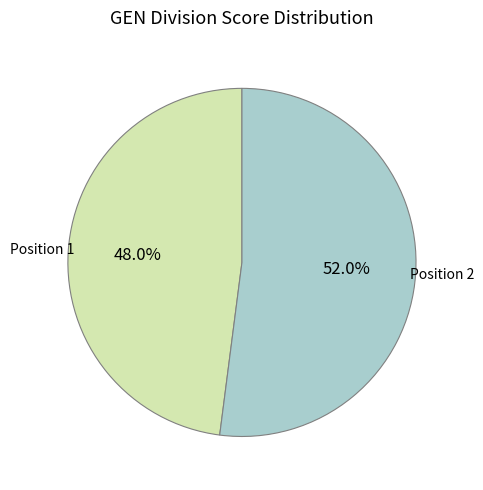

How many segments does this pie chart have?

2